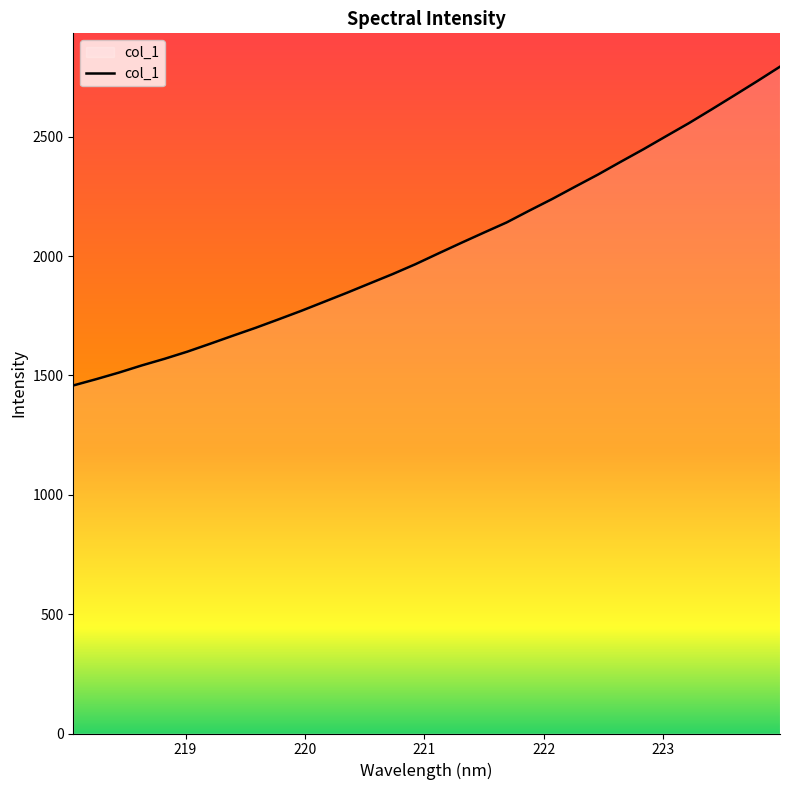

What is the average value?

2036.8